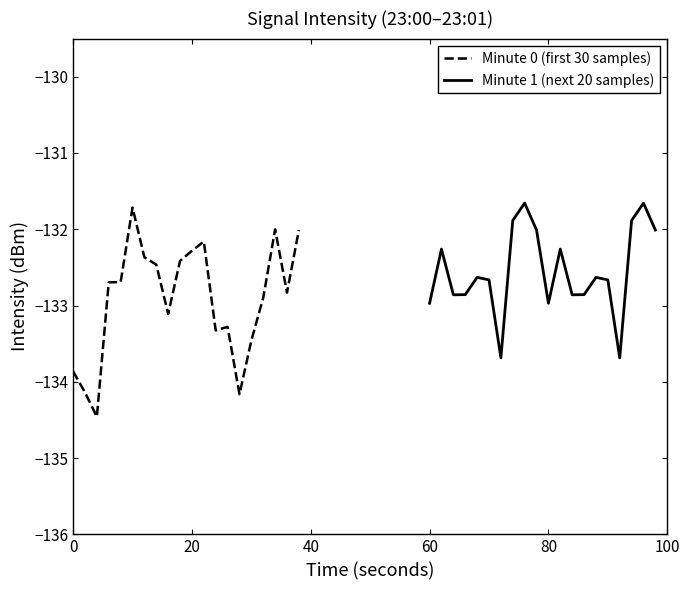

True or false: Minute 0 (first 30 samples) has more than 2 points higher than both neighbors.

True